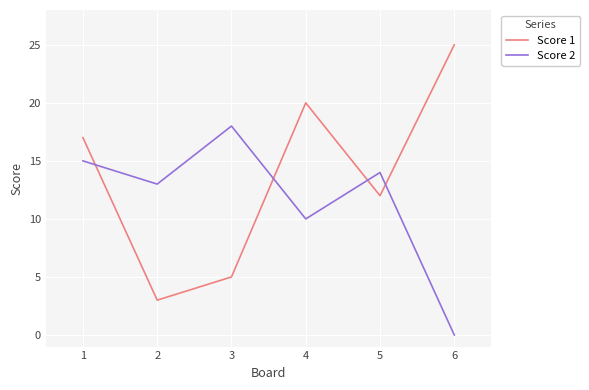

What is the sum of all Score 1 values?

82